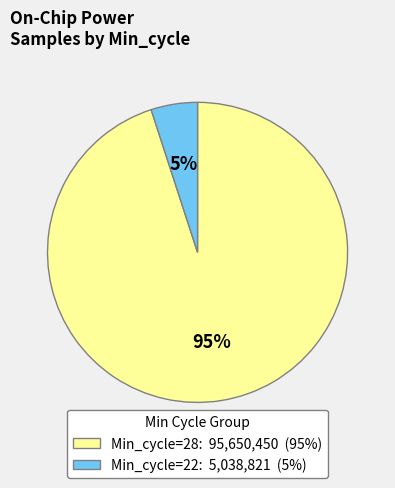

What is the smallest slice in the pie chart?

Min_cycle=22: 5,038,821 (5%)